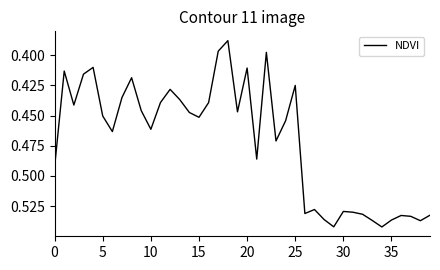

How many lines are shown in the chart?

1